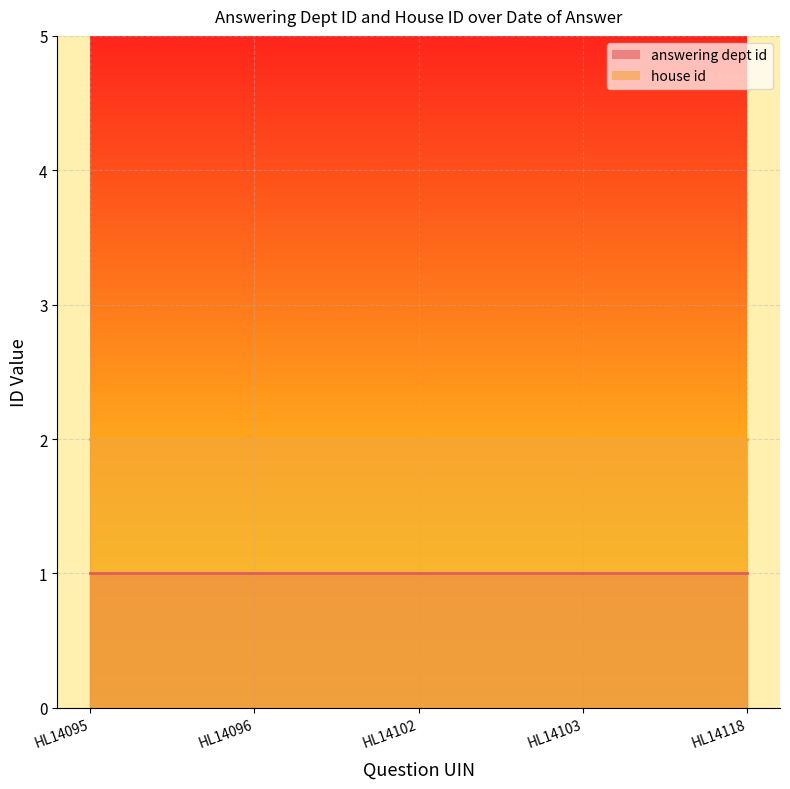

What are all the series names shown in the legend?

answering dept id, house id